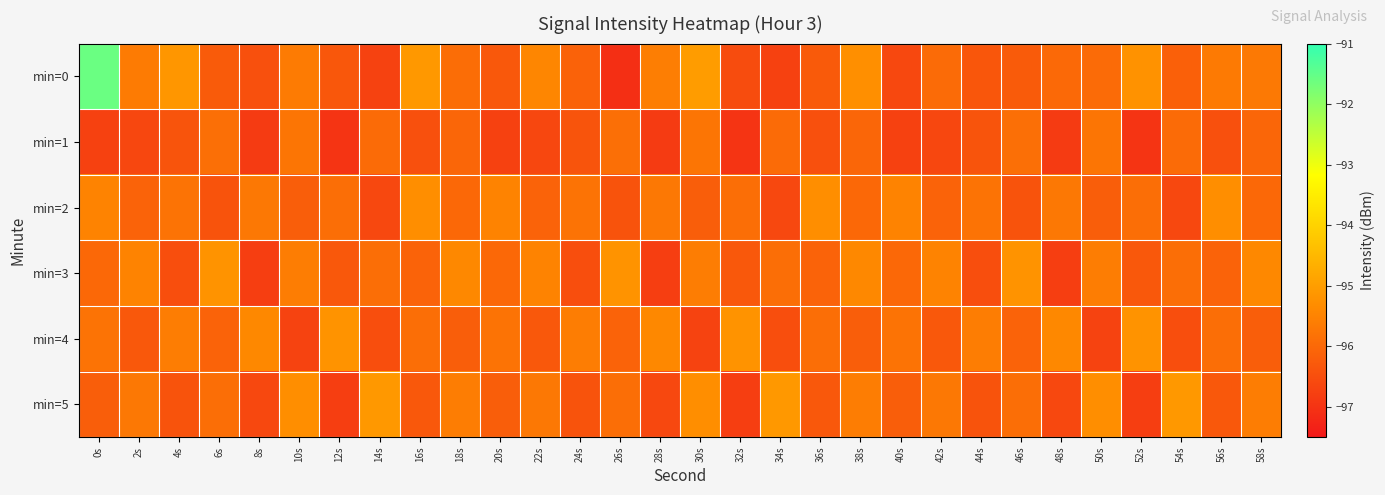

Rank the series at 22s from highest to lowest value.

min=0, min=3, min=5, min=2, min=4, min=1